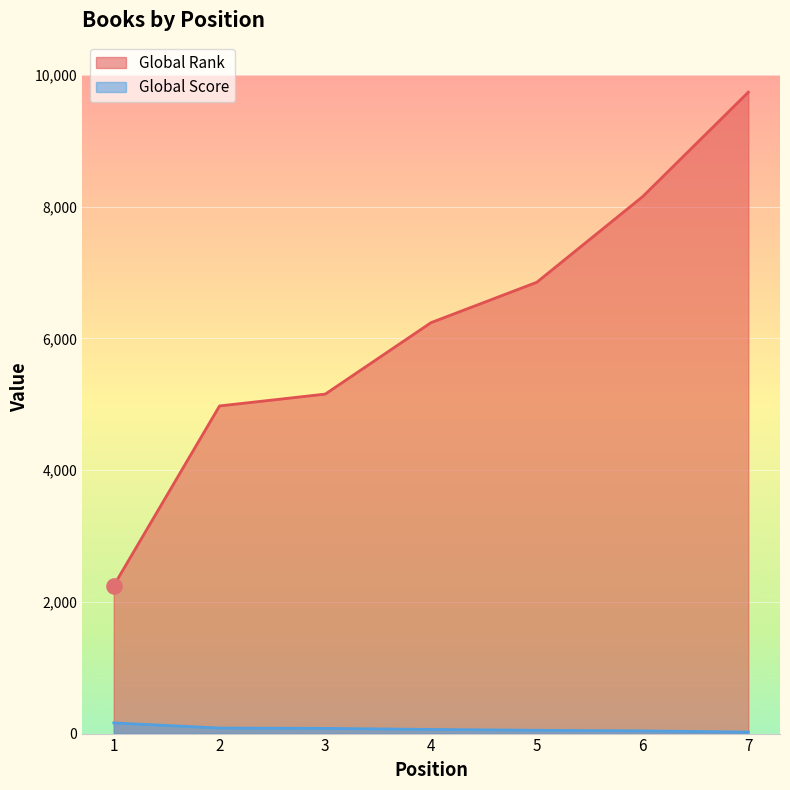

At how many categories does at least one series exceed 7252?

2